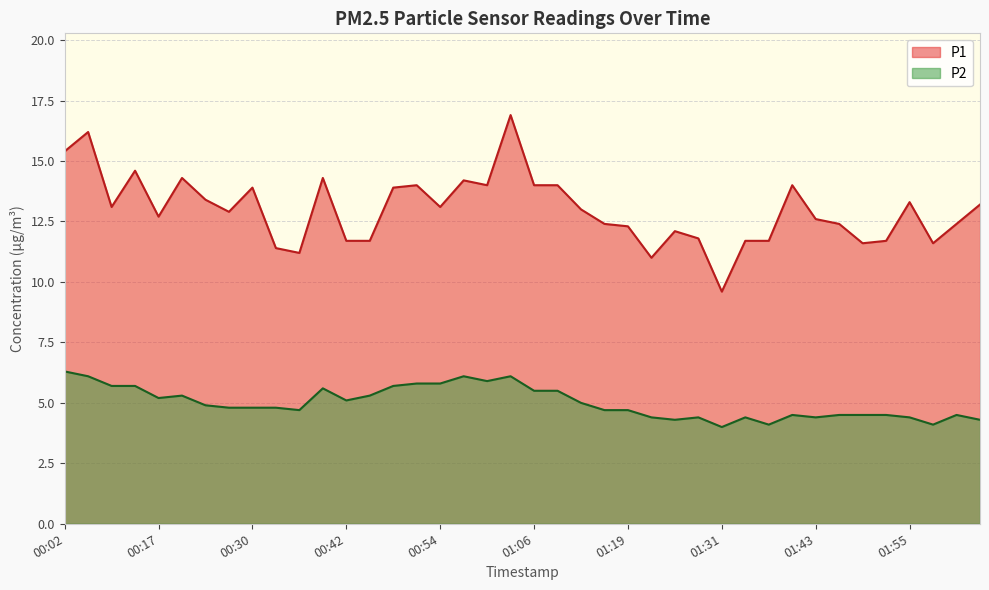

Reading left to right, list all the values displayed in this chart.

P1: 15.4	16.2	13.1	14.6	12.7	14.3	13.4	12.9	13.9	11.4	11.2	14.3	11.7	11.7	13.9	14.0	13.1	14.2	14.0	16.9	14.0	14.0	13.0	12.4	12.3	11.0	12.1	11.8	9.6	11.7	11.7	14.0	12.6	12.4	11.6	11.7	13.3	11.6	12.4	13.2
P2: 6.3	6.1	5.7	5.7	5.2	5.3	4.9	4.8	4.8	4.8	4.7	5.6	5.1	5.3	5.7	5.8	5.8	6.1	5.9	6.1	5.5	5.5	5.0	4.7	4.7	4.4	4.3	4.4	4.0	4.4	4.1	4.5	4.4	4.5	4.5	4.5	4.4	4.1	4.5	4.3